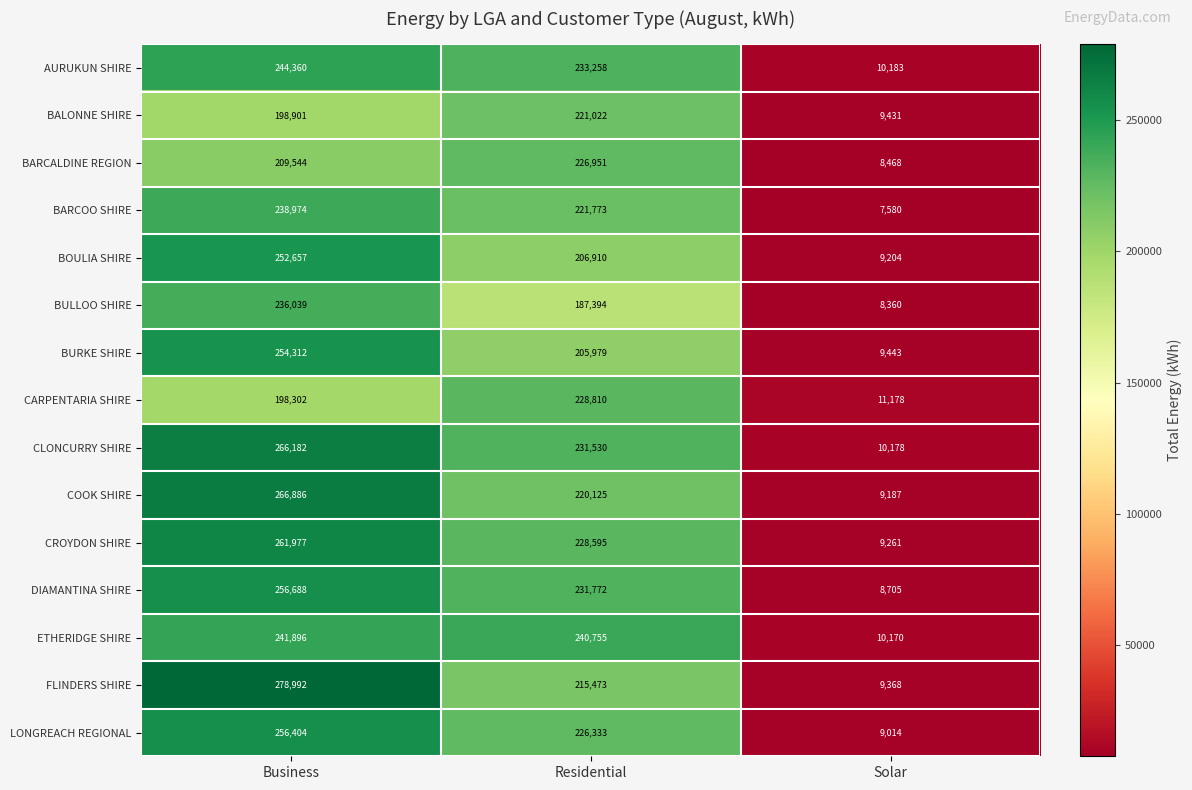

What is the sum of the BARCALDINE REGION values at Solar and Residential?

235419